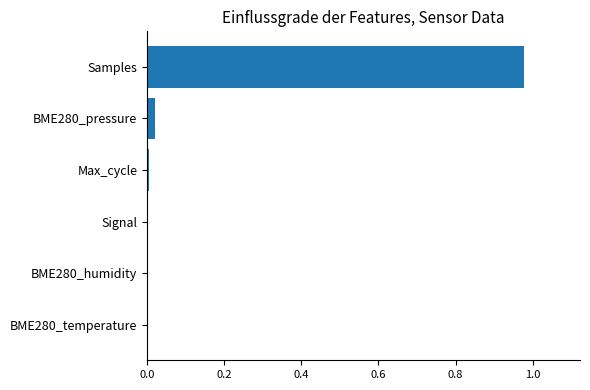

Count the number of categories in the chart.

6